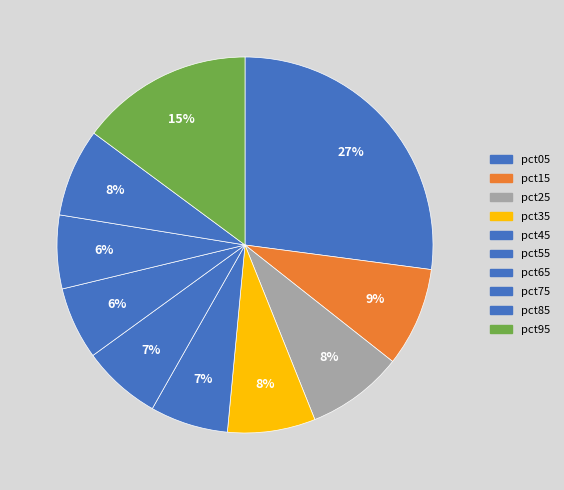

How much of the chart is everything except pct35?

92.4%